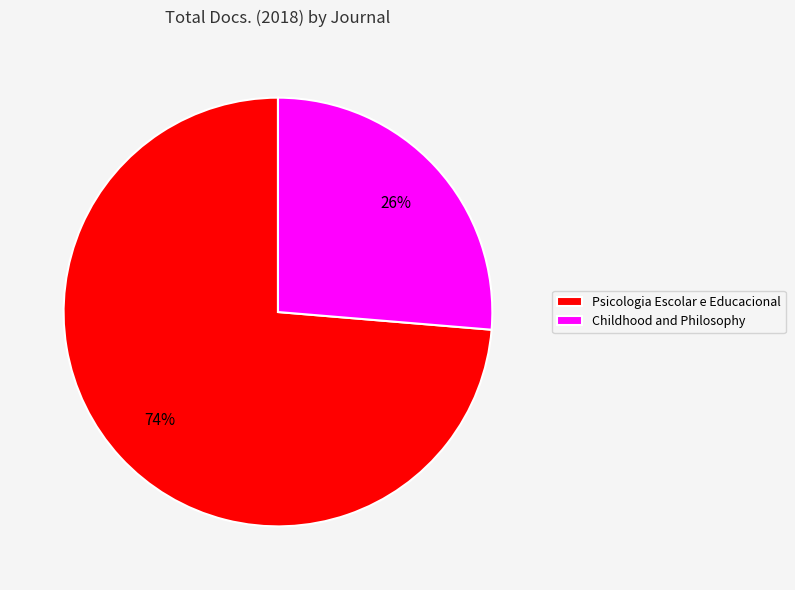

To the nearest percent, what percentage of the pie is Psicologia Escolar e Educacional?

74%